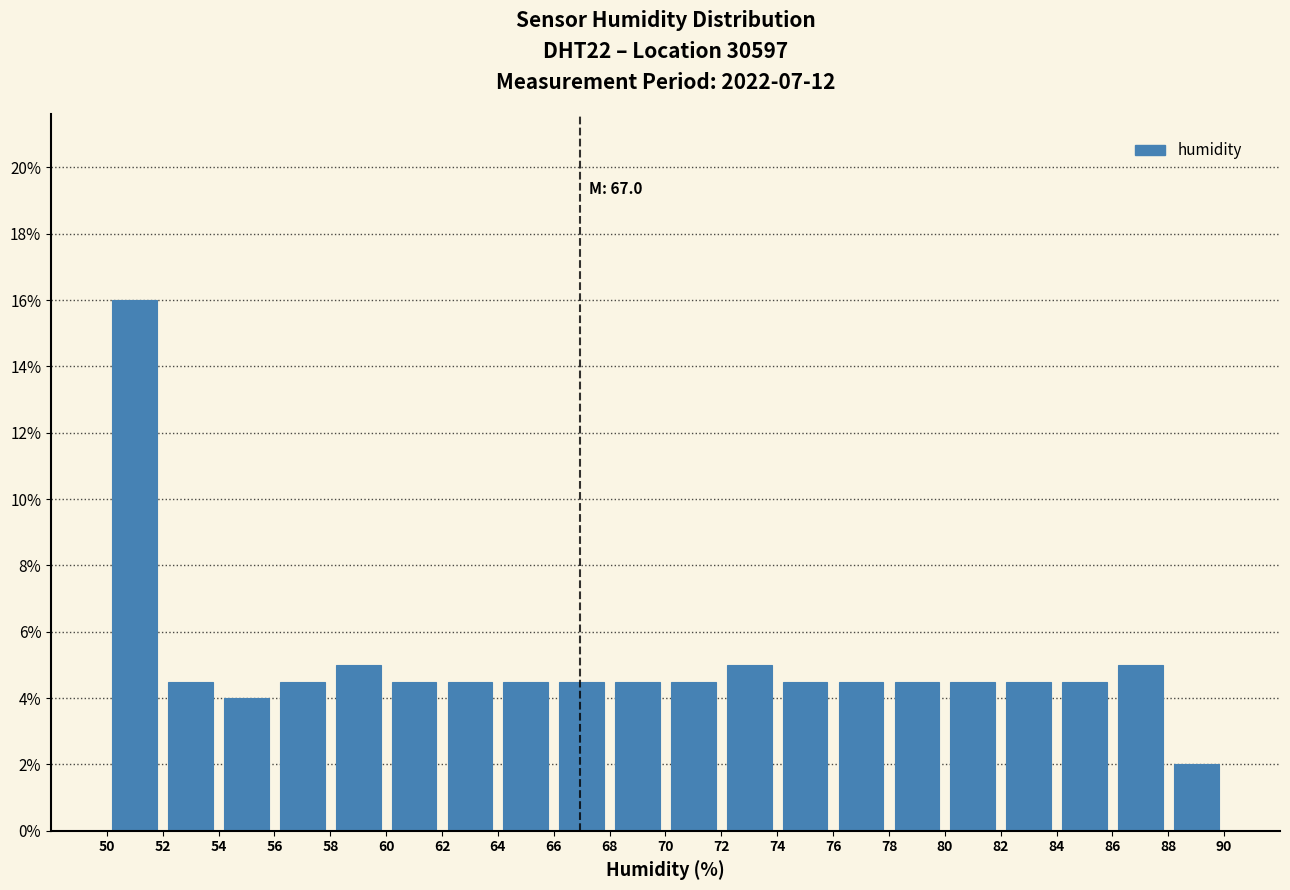

Over which range of the x-axis is the bar tallest?

50 to 52